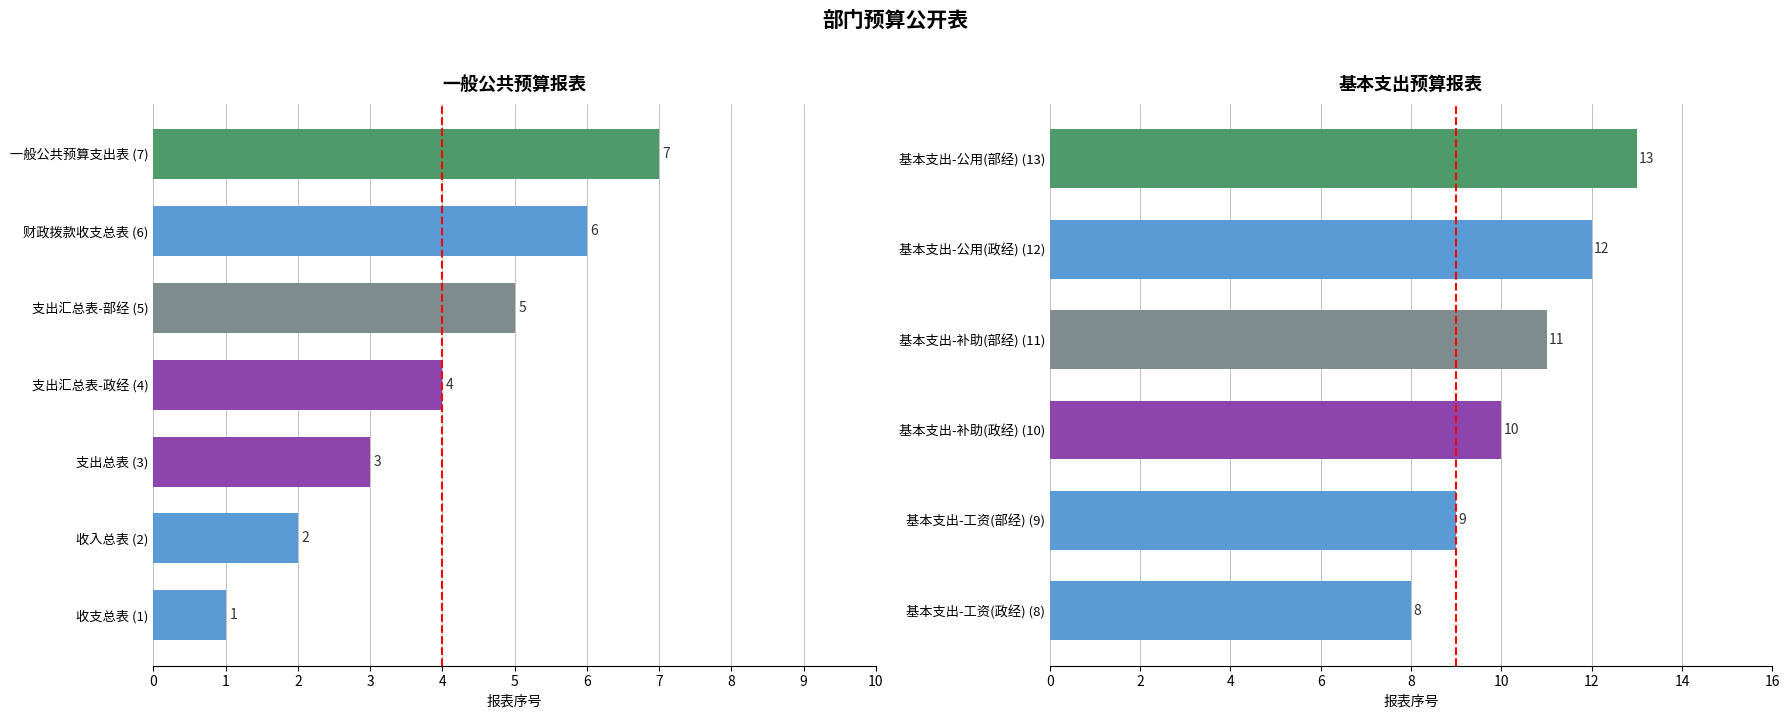

Count the number of data series in this chart.

1